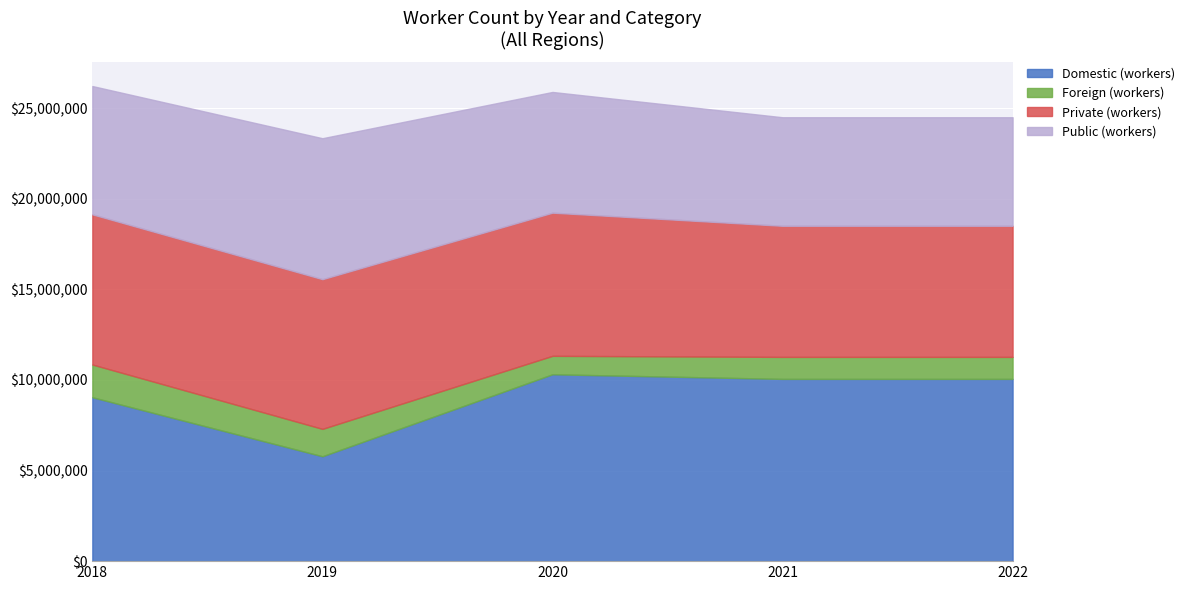

Which has a higher value, 2020 or 2018?

2020